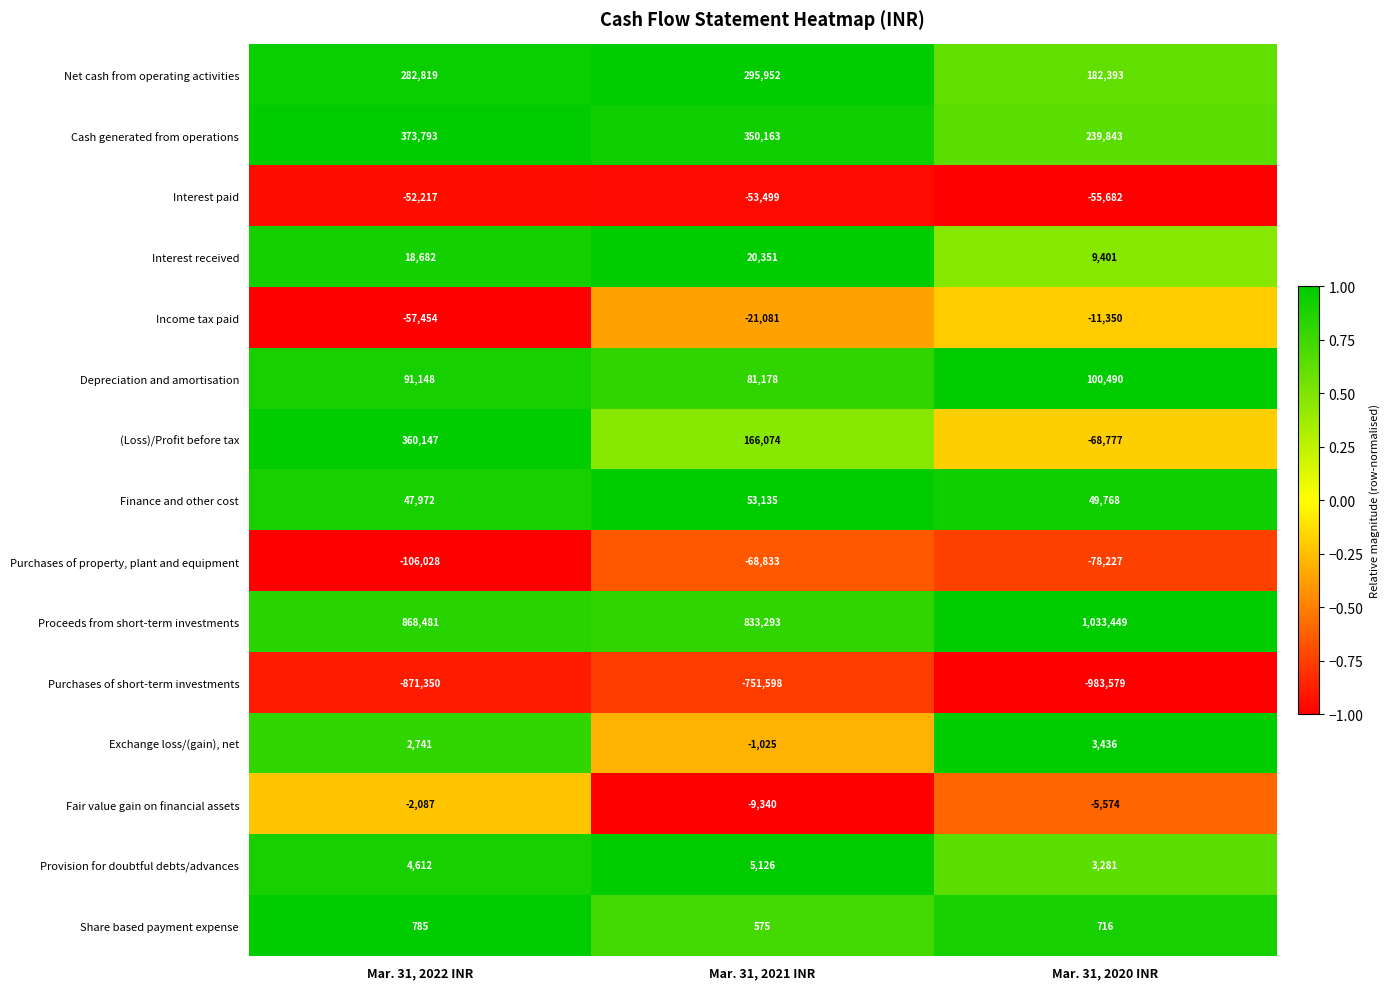

At which category is the sum across all series the highest?

Mar. 31, 2022 INR